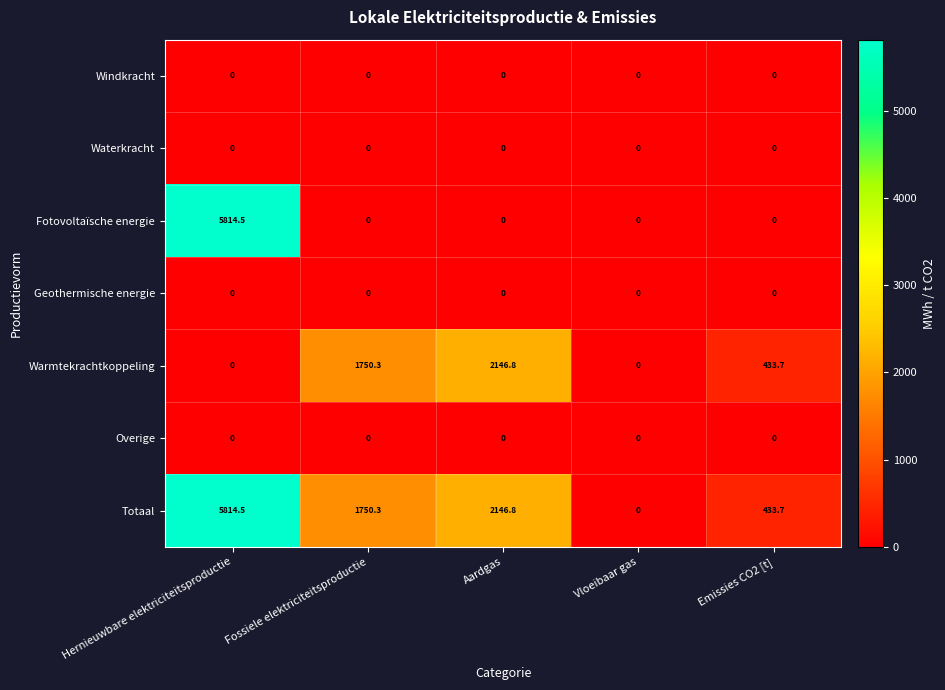

Which category has the highest value across all series?

Hernieuwbare elektriciteitsproductie